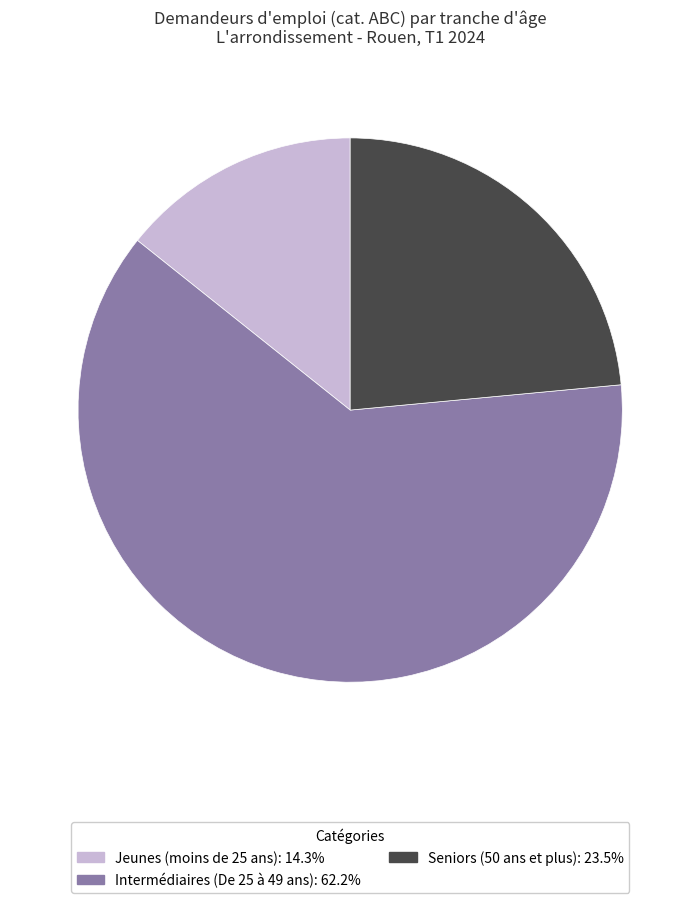

Is the sum of Seniors (50 ans et plus) and Jeunes (moins de 25 ans) greater than half?

No